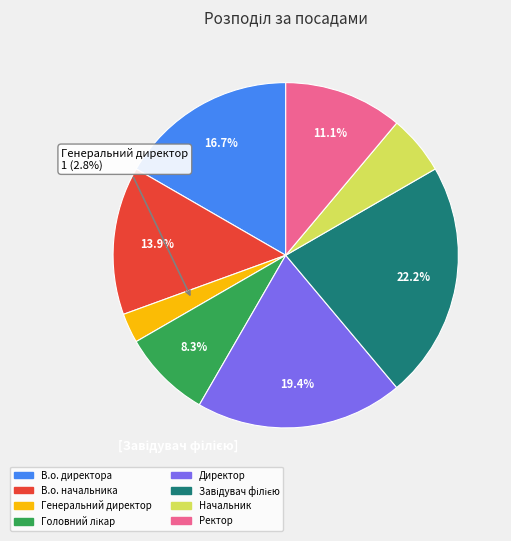

Between В.о. директора and Генеральний директор, which is larger?

В.о. директора